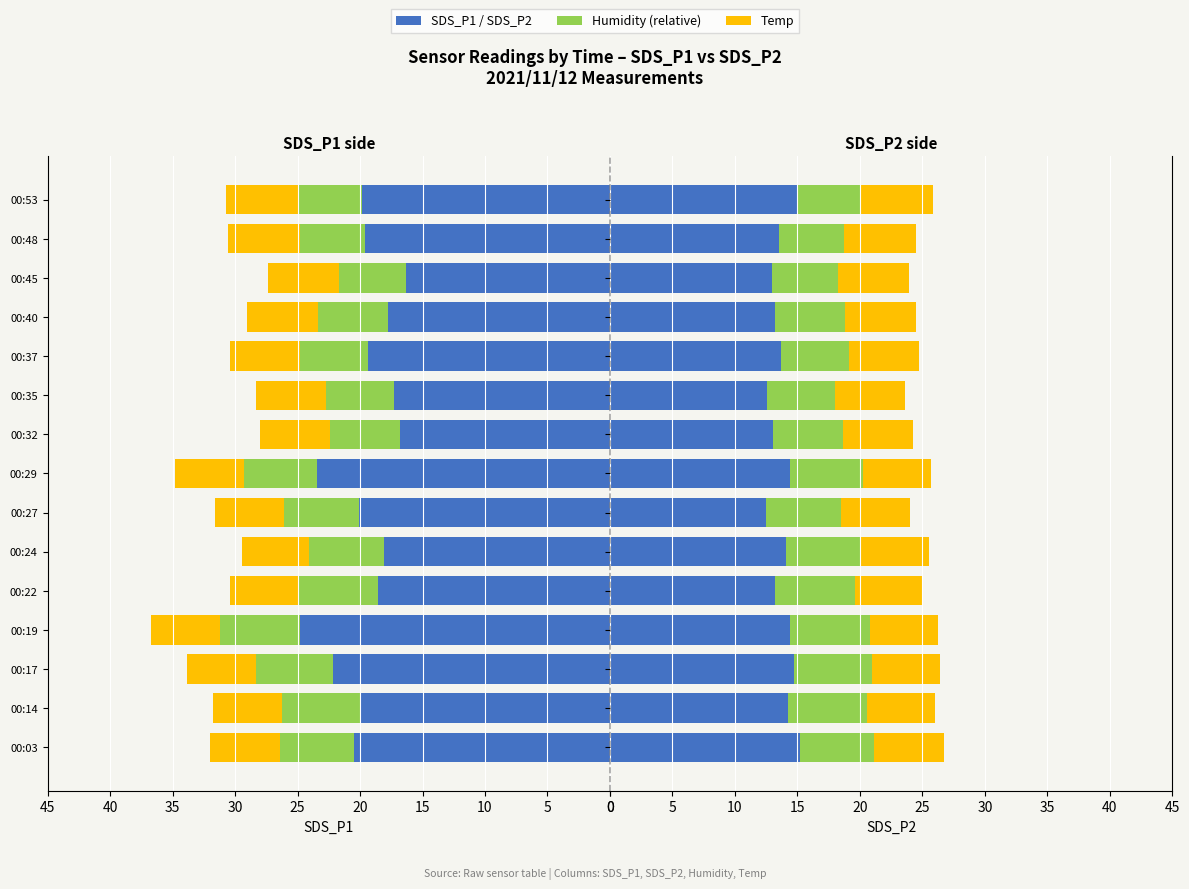

What is the highest value of the Temp series?

5.8